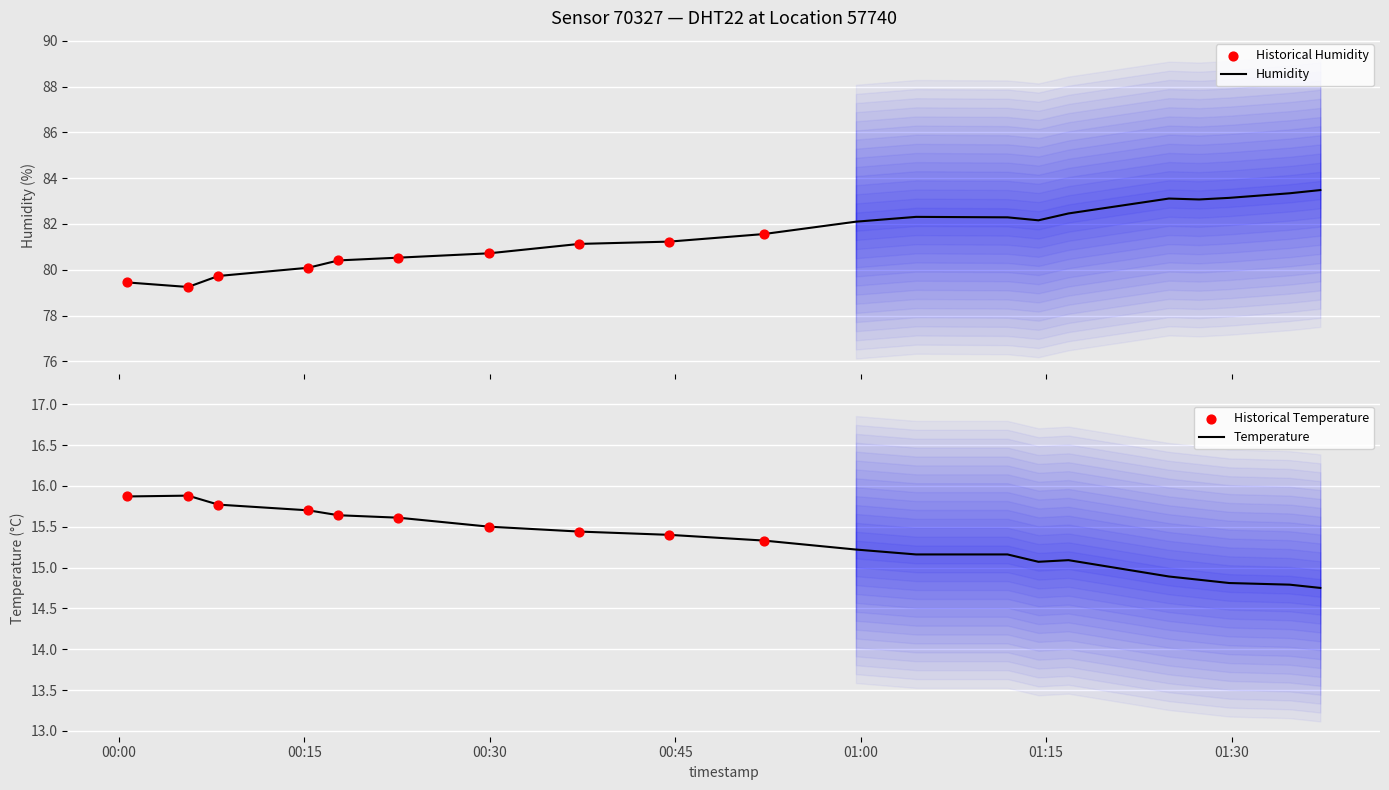

What is the total value across all series at 2022-09-01T00:29:57?

96.2